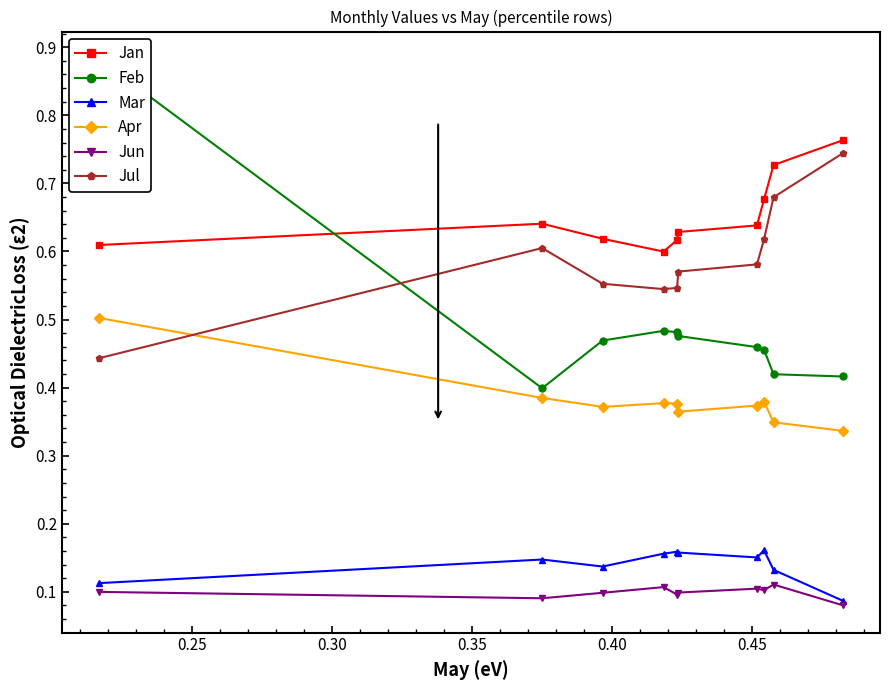

How many lines are shown in the chart?

6